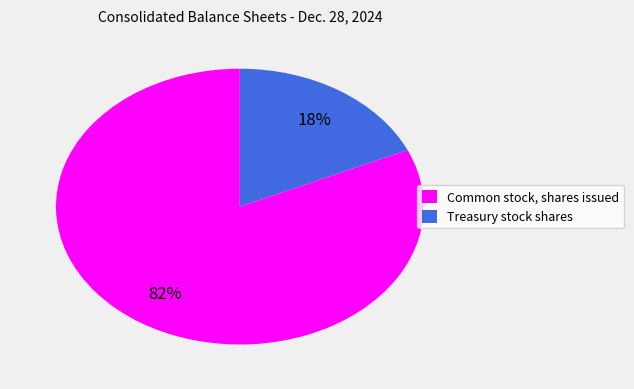

Which category has the smallest portion of the pie?

Treasury stock shares